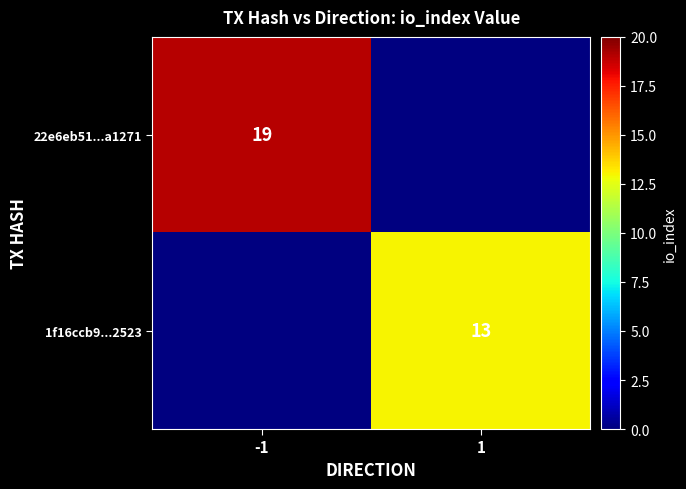

The 22e6eb51...a1271 series shows 13 at -1. True or false?

False